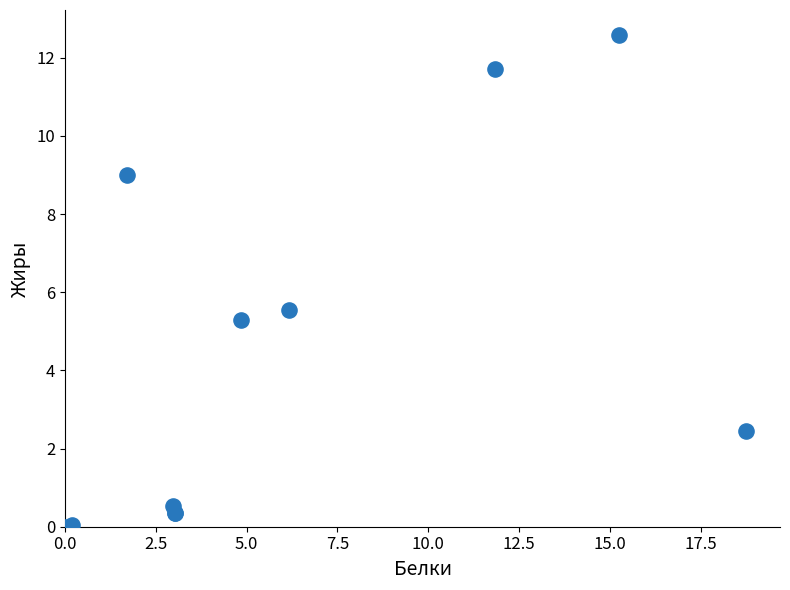

What Y value in the scatter plot is closest to 6?

5.5